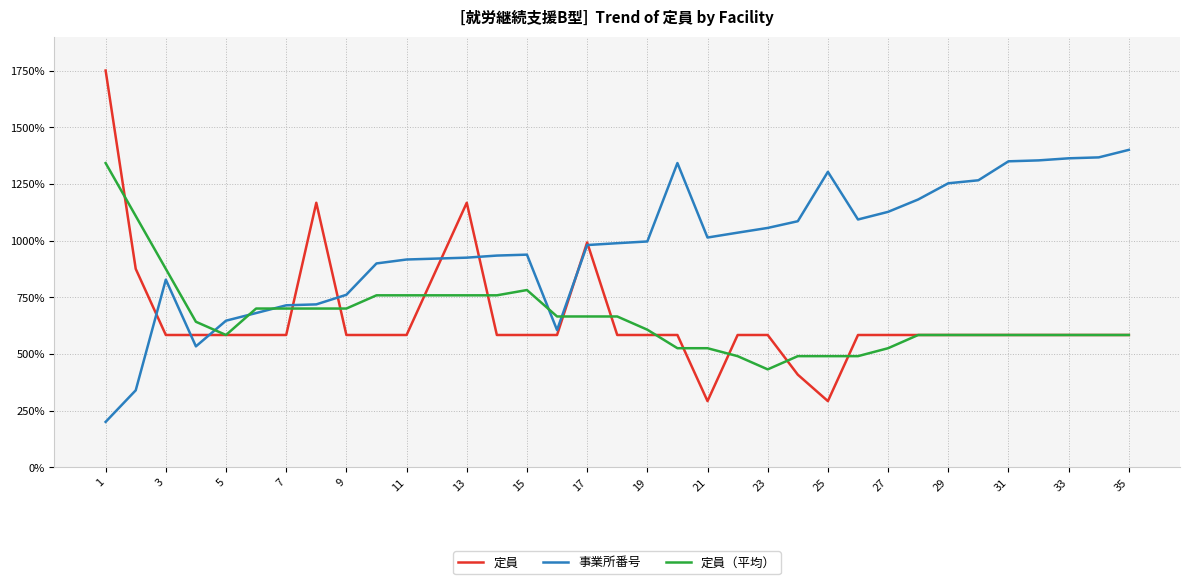

Which series has the widest spread of values?

定員